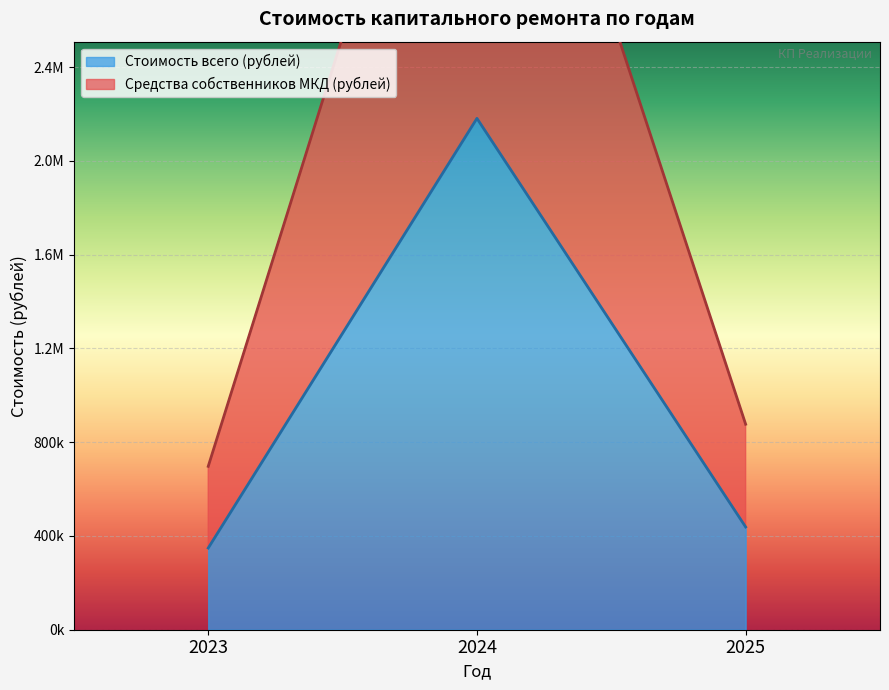

Between 2023 and 2025, which is larger?

2025